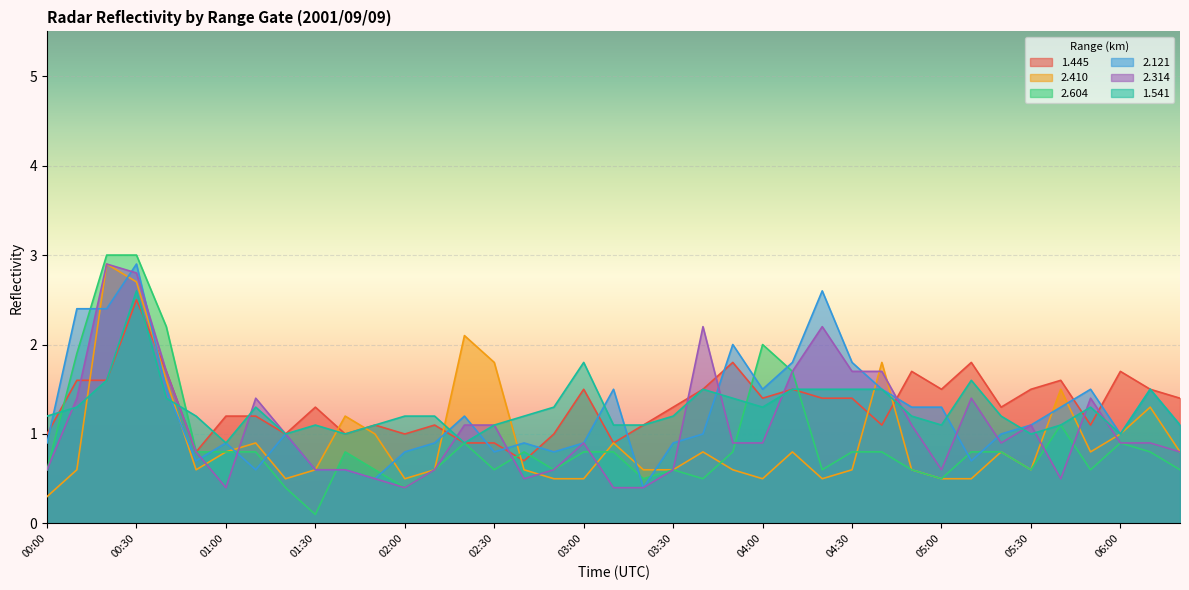

Reading left to right, what are all the values shown in this chart?

1.445: 1.0	1.6	1.6	2.5	1.7	0.8	1.2	1.2	1.0	1.3	1.0	1.1	1.0	1.1	0.9	0.9	0.7	1.0	1.5	0.9	1.1	1.3	1.5	1.8	1.4	1.5	1.4	1.4	1.1	1.7	1.5	1.8	1.3	1.5	1.6	1.1	1.7	1.5	1.4
2.410: 0.3	0.6	2.9	2.7	1.6	0.6	0.8	0.9	0.5	0.6	1.2	1.0	0.5	0.6	2.1	1.8	0.6	0.5	0.5	0.9	0.6	0.6	0.8	0.6	0.5	0.8	0.5	0.6	1.8	0.6	0.5	0.5	0.8	0.6	1.5	0.8	1.0	1.3	0.8
2.604: 0.6	1.9	3.0	3.0	2.2	0.8	0.8	0.8	0.4	0.1	0.8	0.6	0.4	0.6	0.9	0.6	0.8	0.6	0.8	0.8	0.5	0.6	0.5	0.8	2.0	1.7	0.6	0.8	0.8	0.6	0.5	0.8	0.8	0.6	1.1	0.6	0.9	0.8	0.6
2.121: 0.9	2.4	2.4	2.9	1.5	0.7	0.9	0.6	1.0	0.6	0.6	0.5	0.8	0.9	1.2	0.8	0.9	0.8	0.9	1.5	0.4	0.9	1.0	2.0	1.5	1.8	2.6	1.8	1.5	1.3	1.3	0.7	1.0	1.1	1.3	1.5	1.0	1.5	1.1
2.314: 0.6	1.4	2.9	2.8	1.7	0.8	0.4	1.4	1.0	0.6	0.6	0.5	0.4	0.6	1.1	1.1	0.5	0.6	0.9	0.4	0.4	0.6	2.2	0.9	0.9	1.7	2.2	1.7	1.7	1.1	0.6	1.4	0.9	1.1	0.5	1.4	0.9	0.9	0.8
1.541: 1.2	1.3	1.6	2.6	1.4	1.2	0.9	1.3	1.0	1.1	1.0	1.1	1.2	1.2	0.9	1.1	1.2	1.3	1.8	1.1	1.1	1.2	1.5	1.4	1.3	1.5	1.5	1.5	1.5	1.2	1.1	1.6	1.2	1.0	1.1	1.3	1.0	1.5	1.1